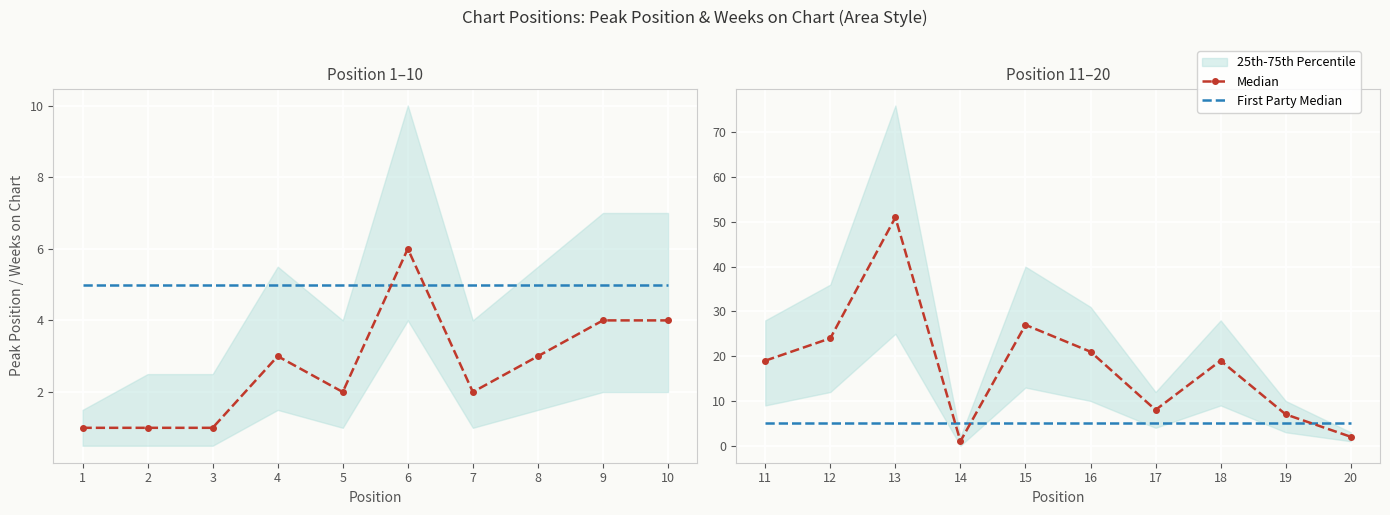

At how many categories does at least one series exceed 11?

6